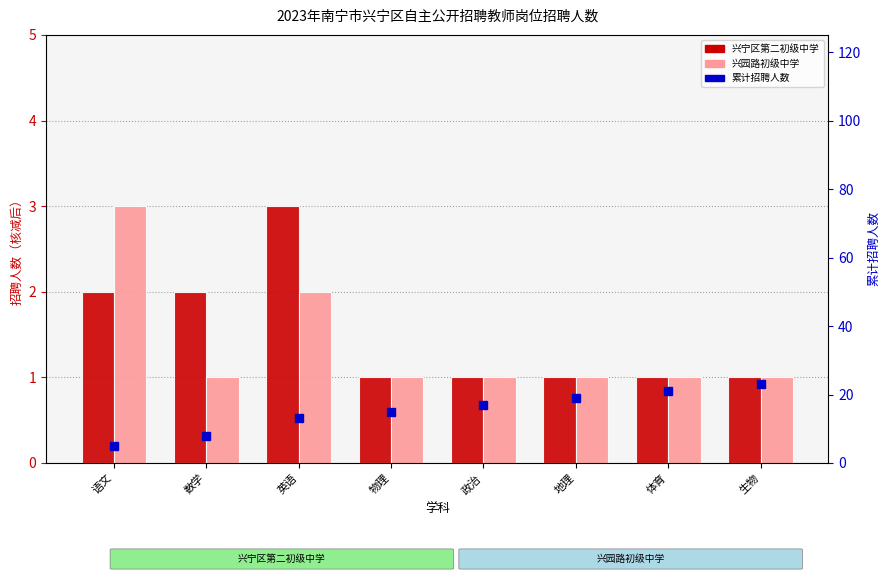

At which label is 兴园路初级中学 closest to 2?

英语